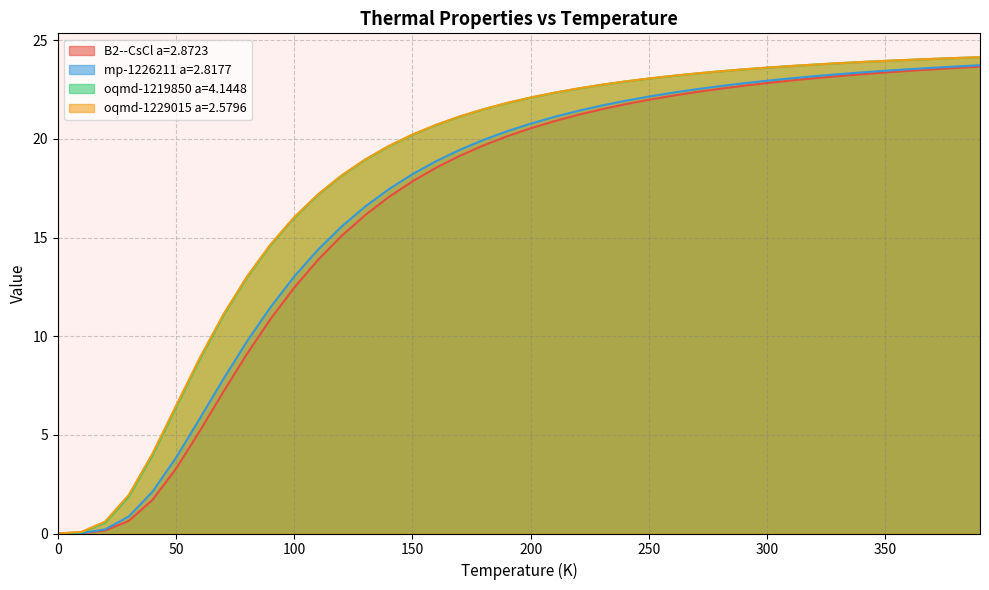

What is the difference between the oqmd-1219850 a=4.1448 values at 80.0 and 360.0?

11.0